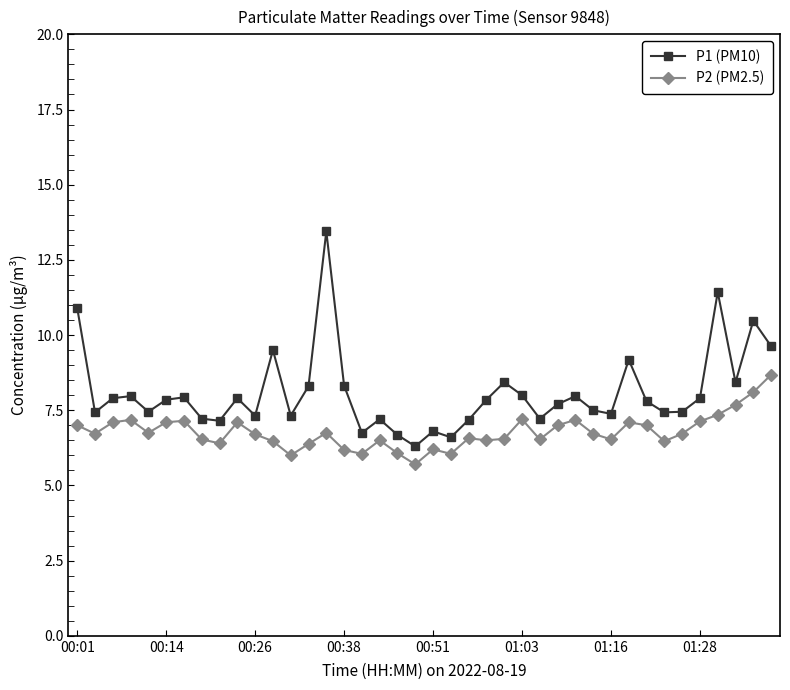

List the series in order of their peak value, lowest first.

P2 (PM2.5), P1 (PM10)